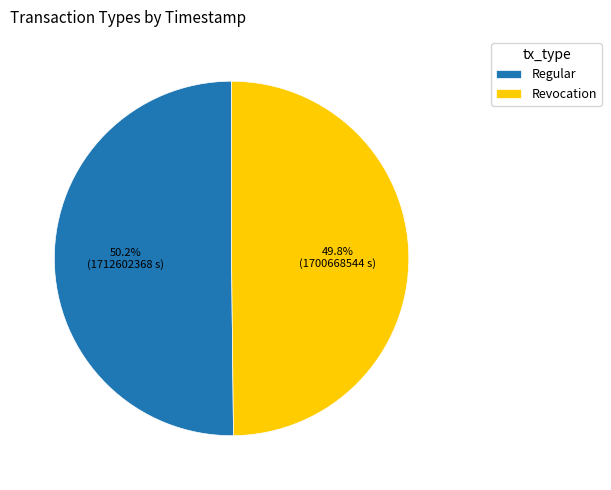

Approximately how many times larger is the value at Regular compared to Revocation?

1.0